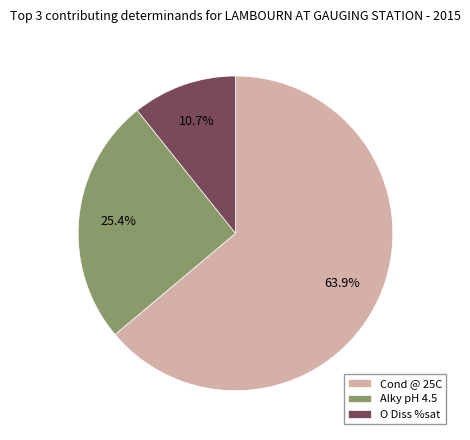

Approximately how many times larger is the value at Alky pH 4.5 compared to O Diss %sat?

2.4